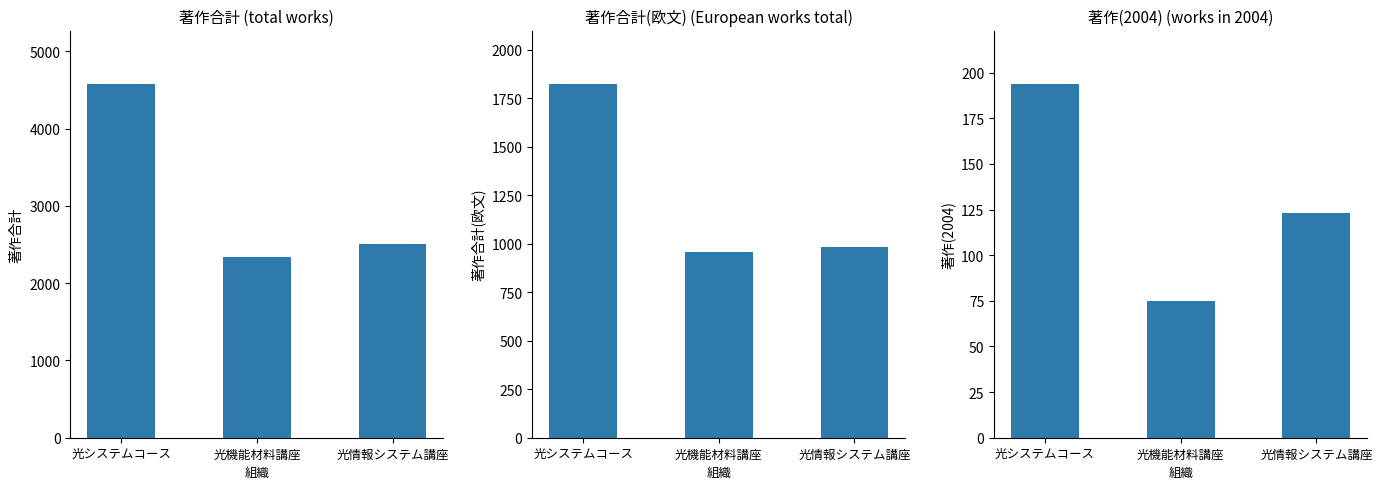

What is the difference between the 著作合計(欧文) values at 光情報システム講座 and 光システムコース?

842